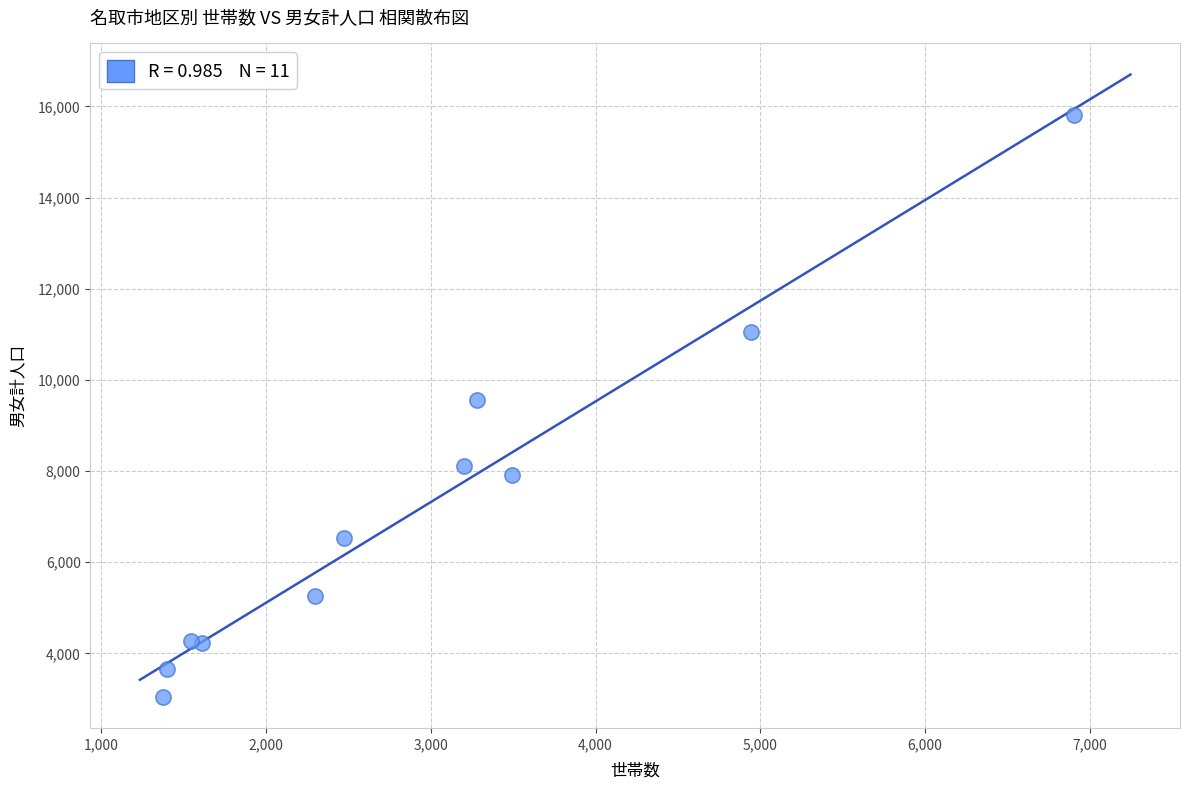

What is the range of Y values (max minus min)?

12780